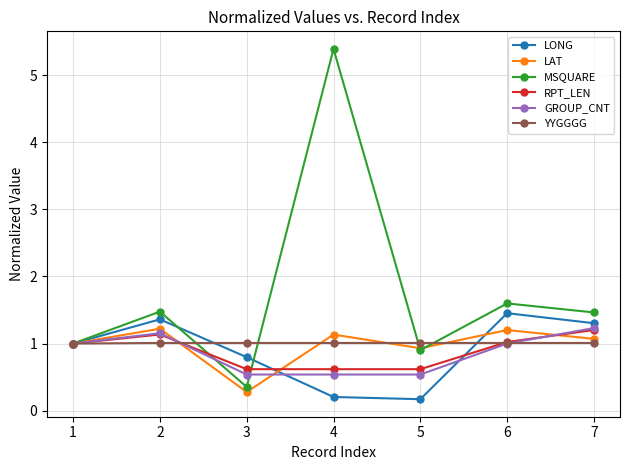

Between 3 and 7, which series saw the biggest shift?

MSQUARE